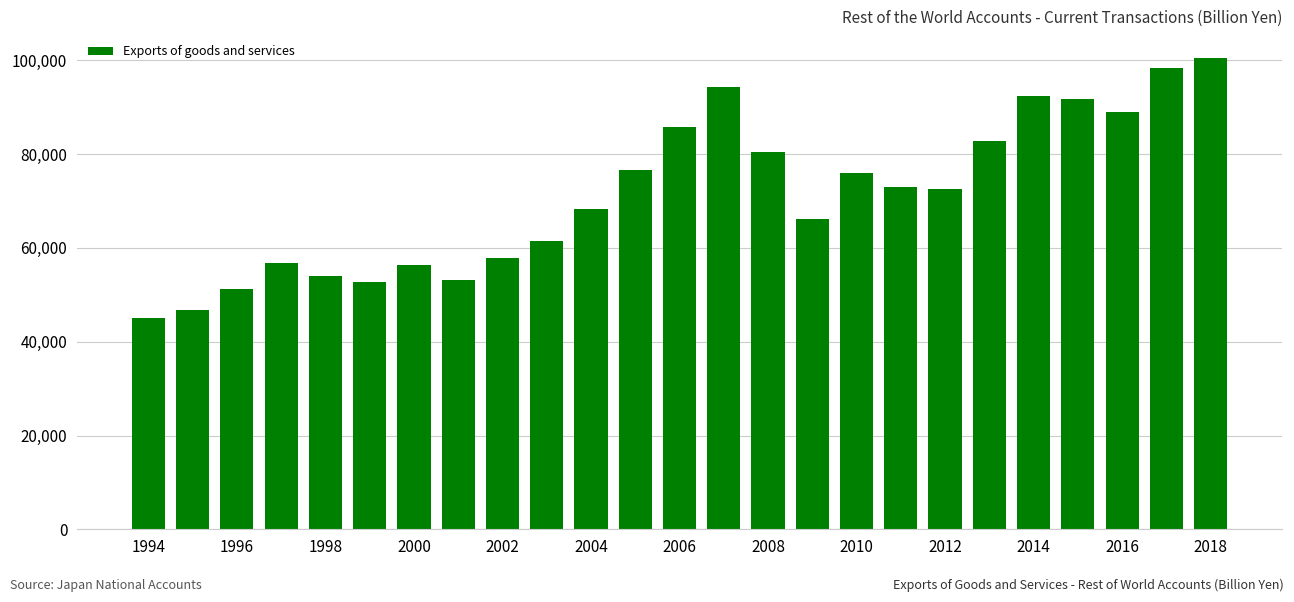

What is the sum of all values?

1783685.8